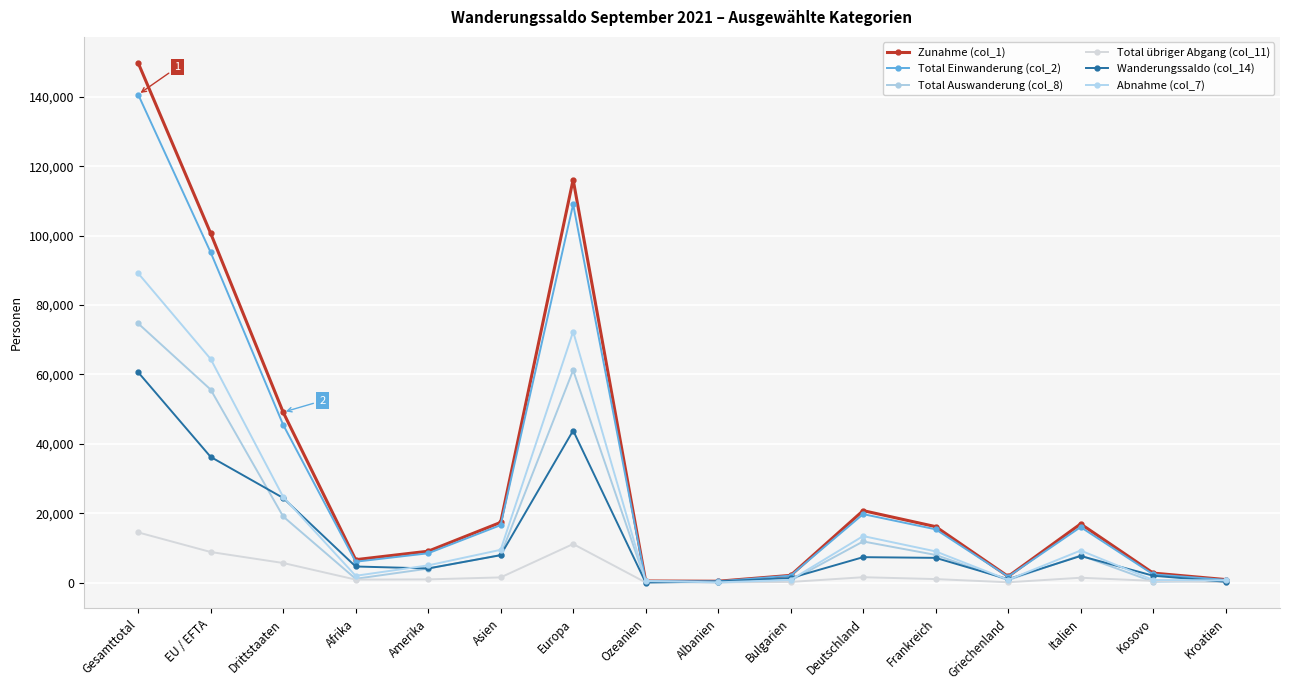

Which label corresponds to the largest value in the chart?

Gesamttotal